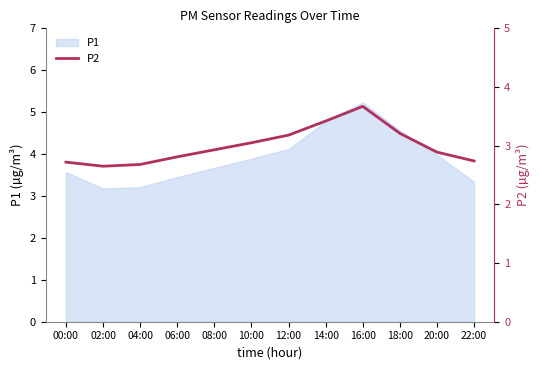

How many lines are shown in the chart?

1